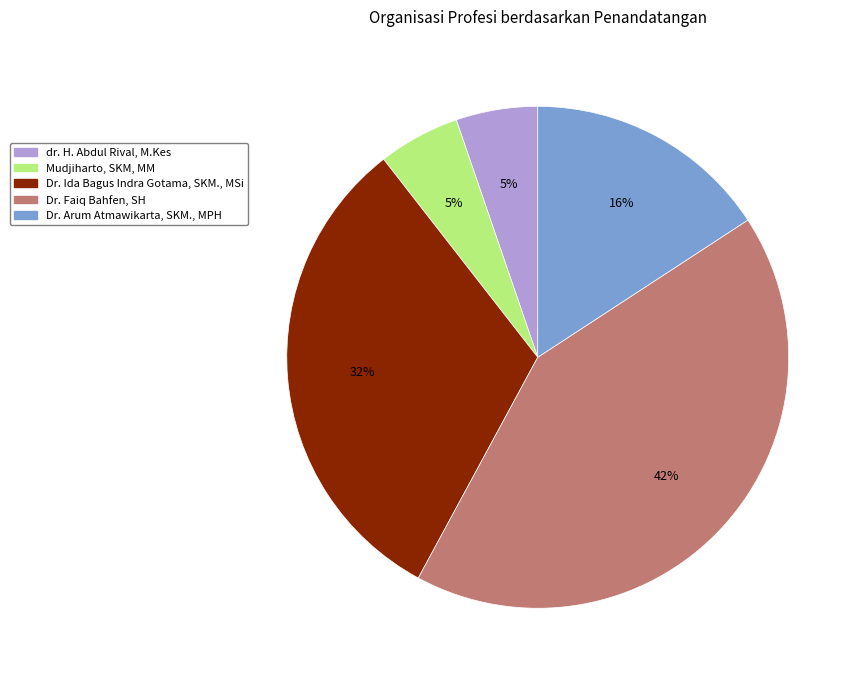

What is the largest slice in the pie chart?

Dr. Faiq Bahfen, SH